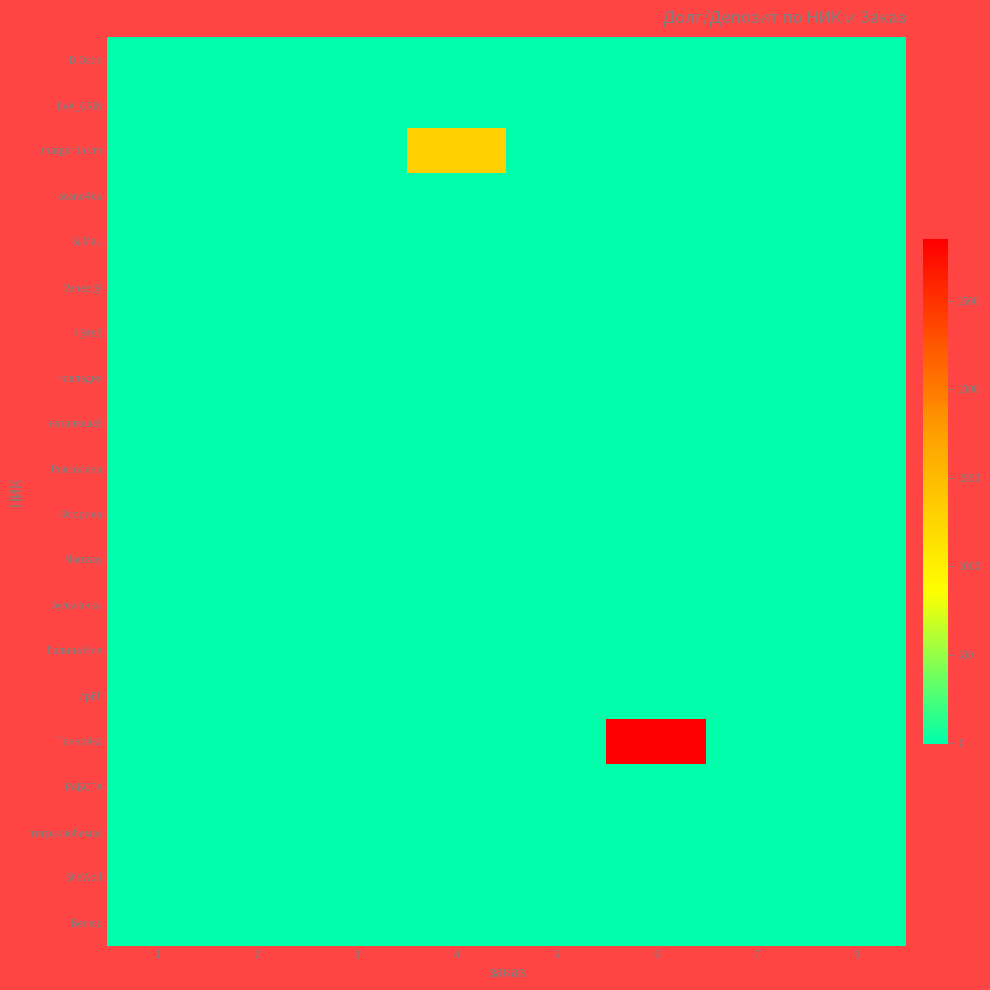

Which series has the largest total across all categories?

Панно4ка